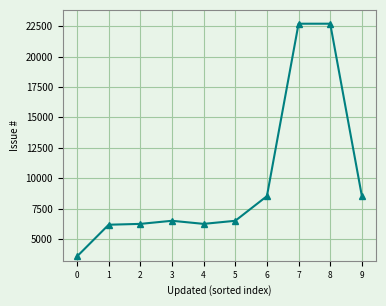

What is the maximum value shown in the chart?

22695